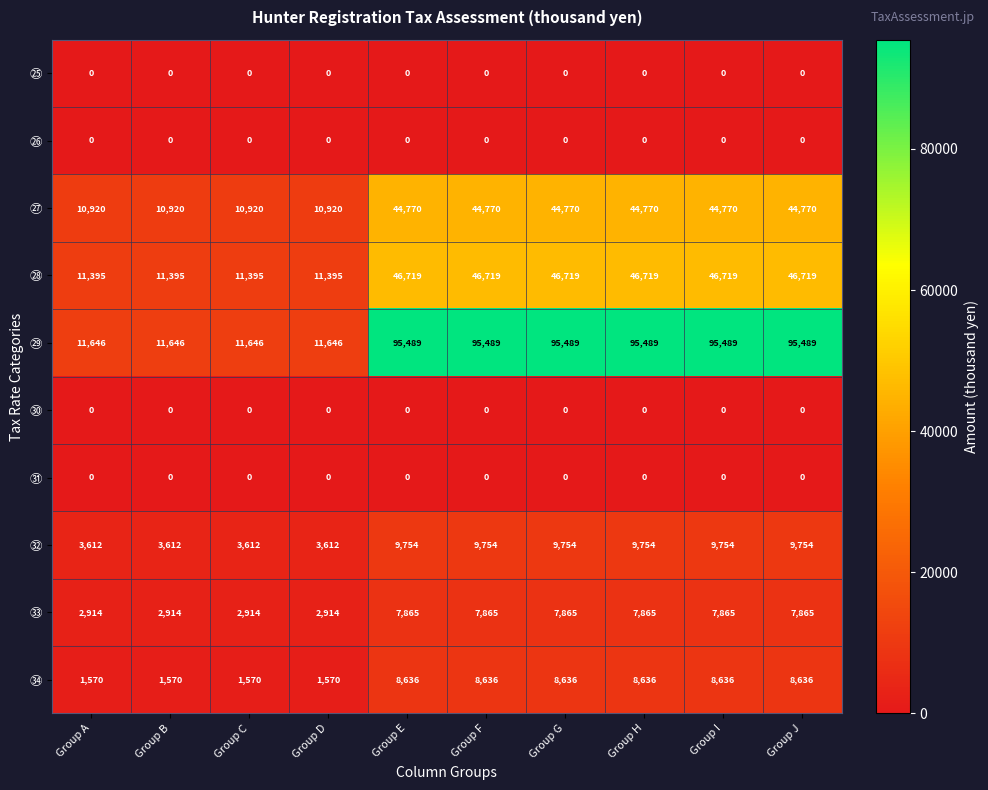

What is the average value of the ㉞ series?

5810